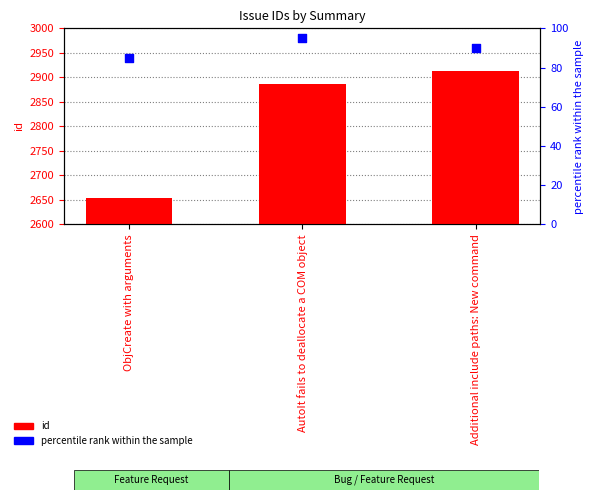

Which series contains the lowest Y value?

percentile rank within the sample